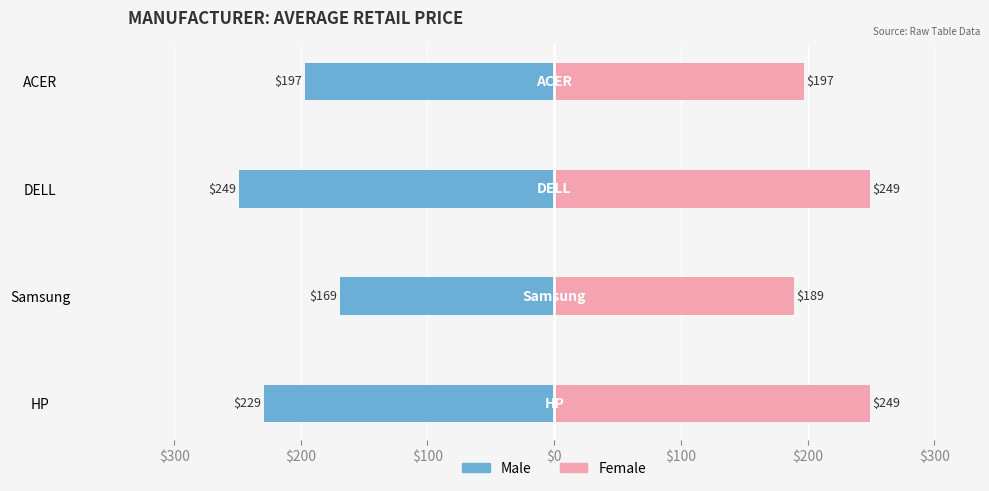

Which series has the largest total across all categories?

Female